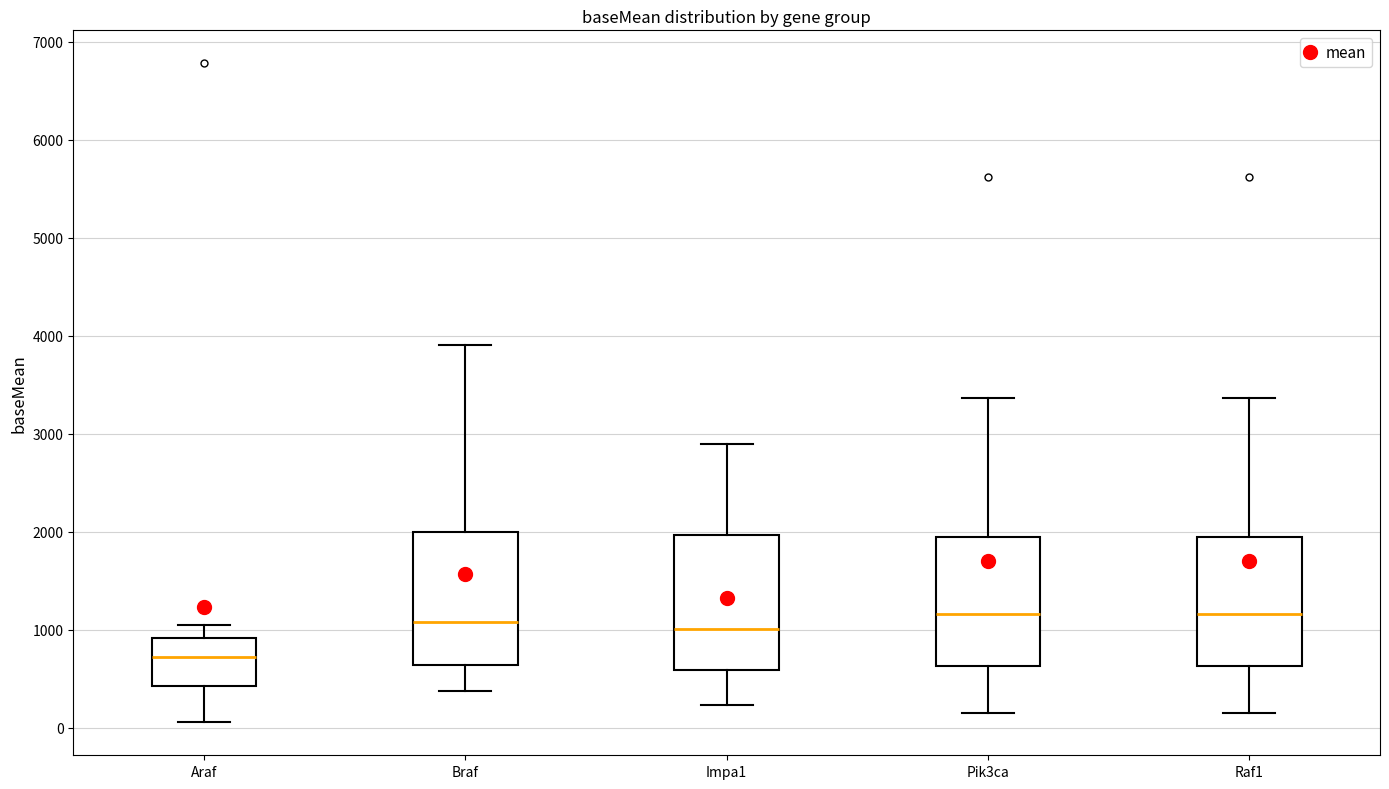

Reading left to right, read every box against the y-axis: the position of its median line, the range the box covers, and the ends of its whiskers. The values are not printed on the chart, so give them approximately, as read against the axis.

Araf: median 700, box 400 to 900, whiskers 100 to 1000
Braf: median 1100, box 600 to 2000, whiskers 400 to 3900
Impa1: median 1000, box 600 to 2000, whiskers 200 to 2900
Pik3ca: median 1200, box 600 to 1900, whiskers 200 to 3400
Raf1: median 1200, box 600 to 1900, whiskers 200 to 3400